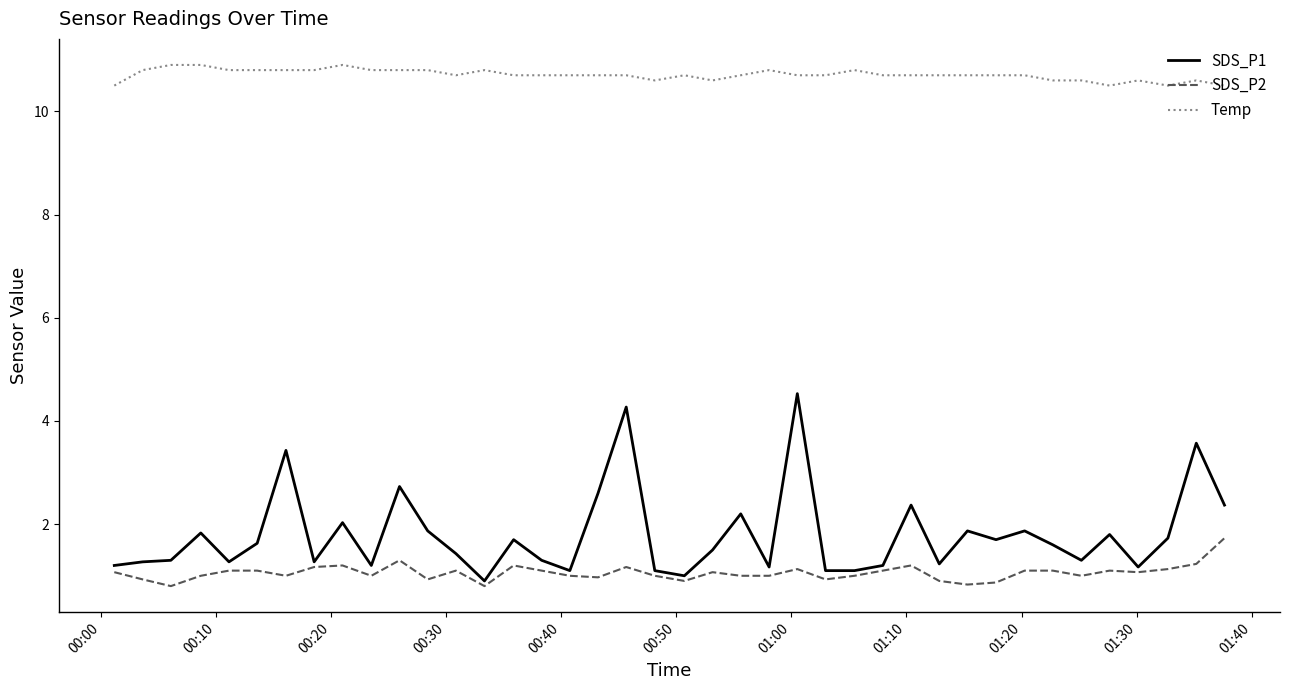

Which series has the widest spread of values?

SDS_P1